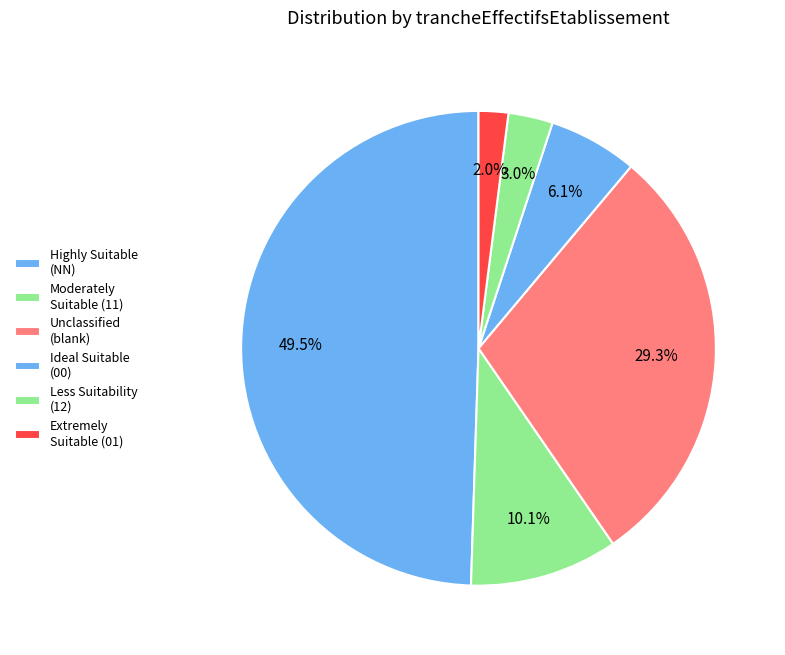

How many slices are in this pie chart?

6